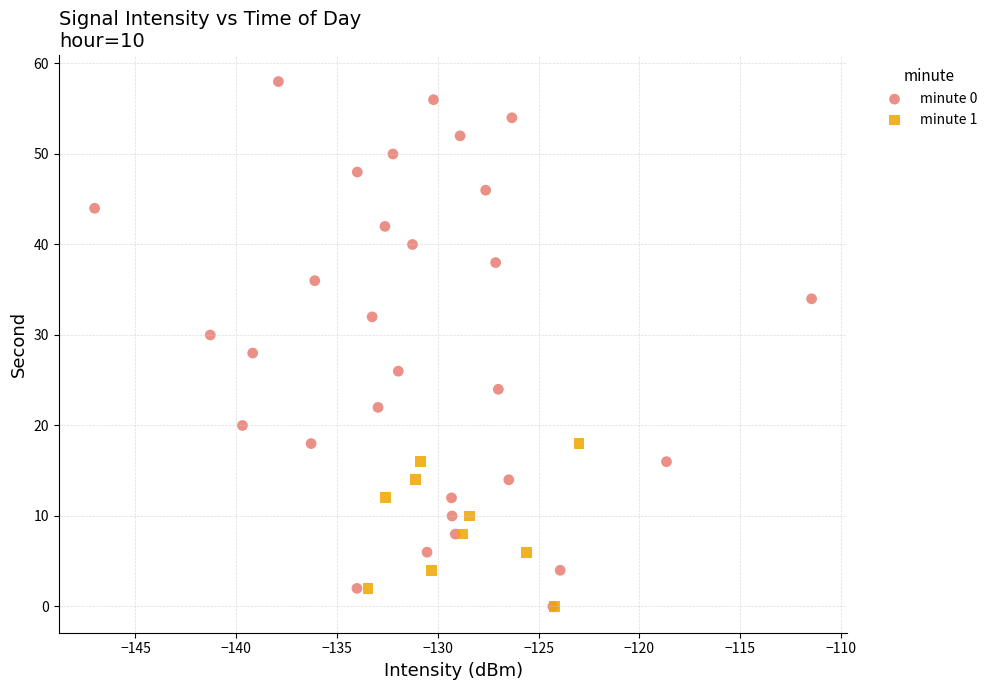

Which series contains the highest Y value?

minute 0